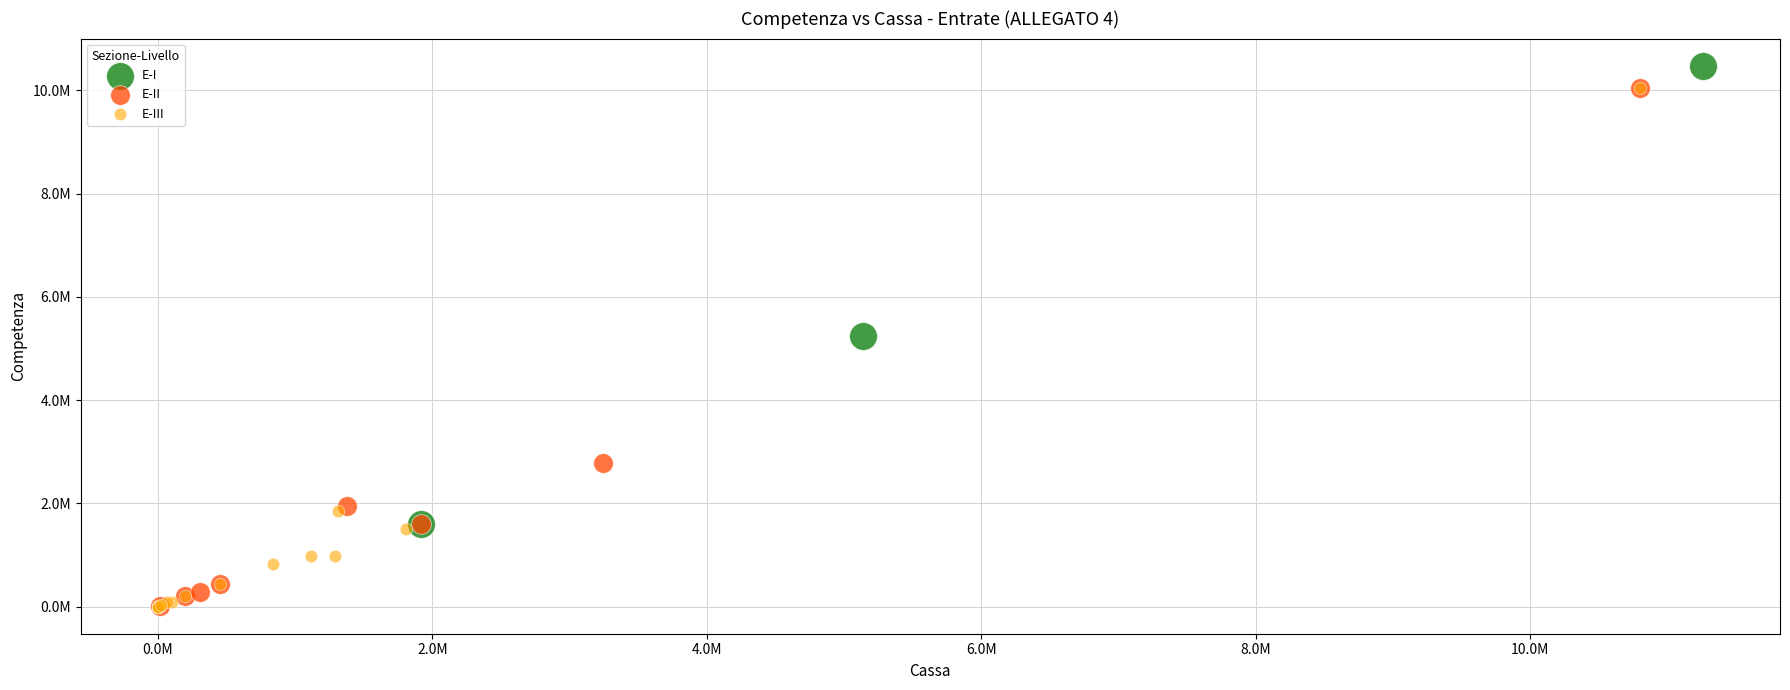

What are all the series names shown in the legend?

E-I, E-II, E-III